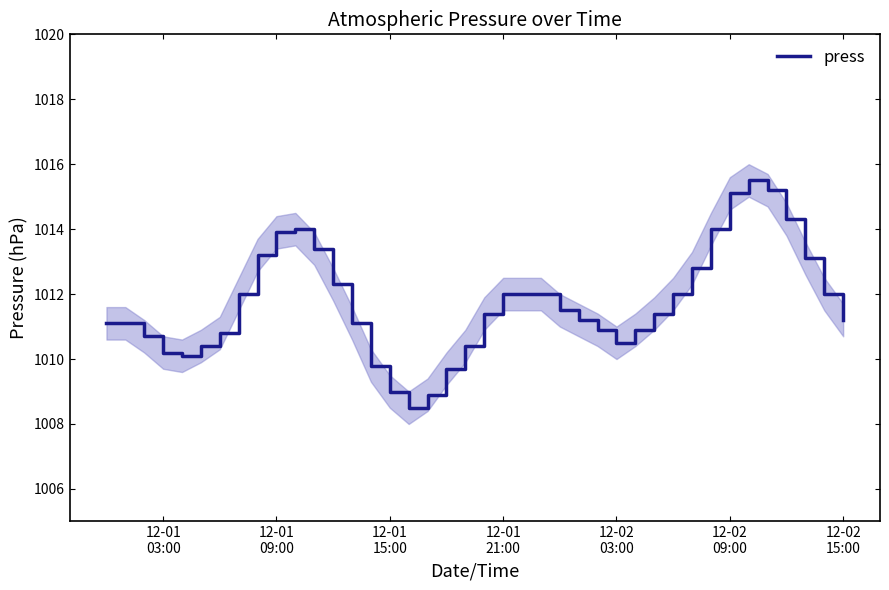

What is the difference between the values at 12-02 03:00 and 12-01 09:00?

3.4